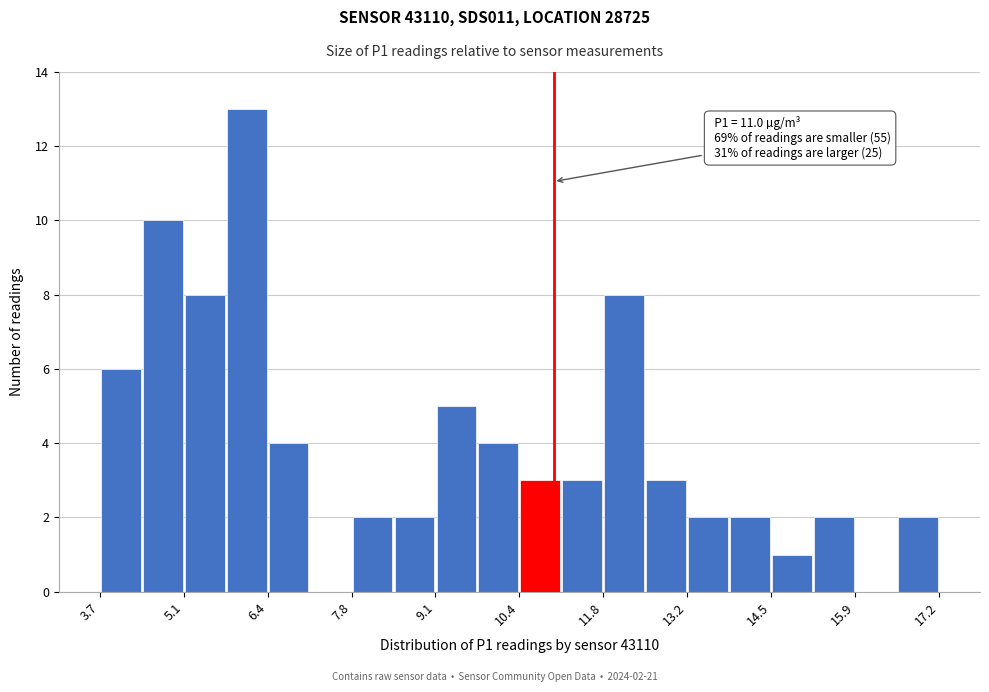

Read against the x-axis, roughly where is the centre of the tallest bar?

6.0